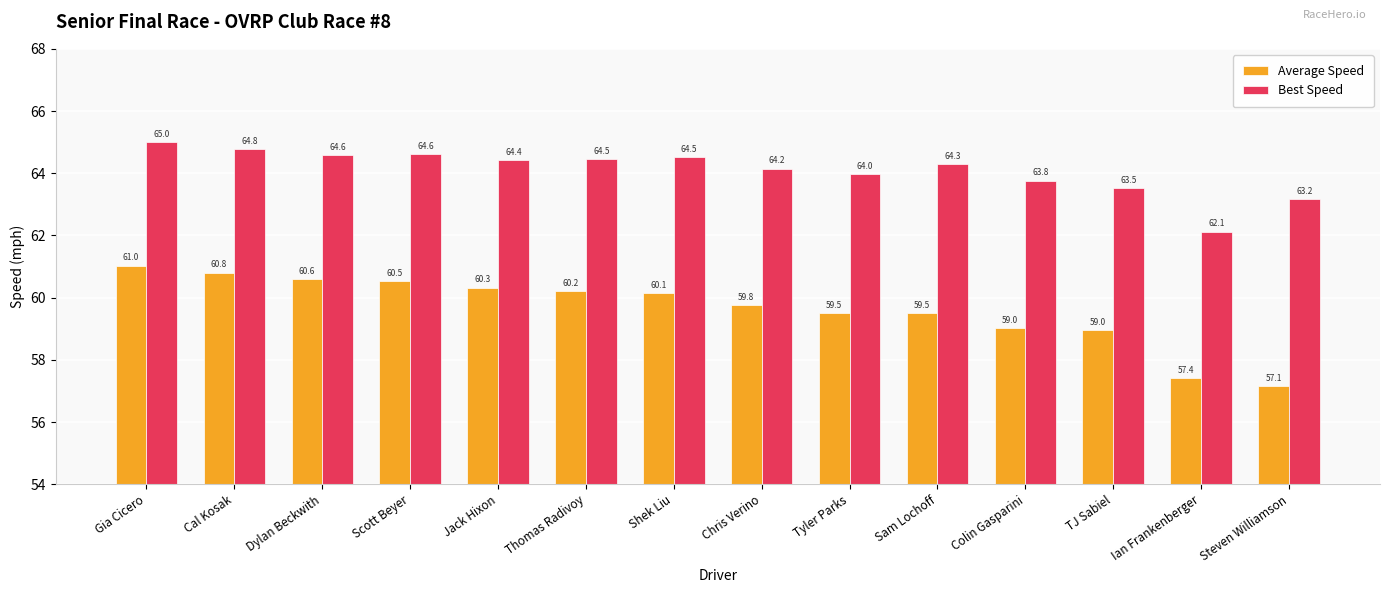

What value does the Average Speed series have at Ian Frankenberger?

57.4